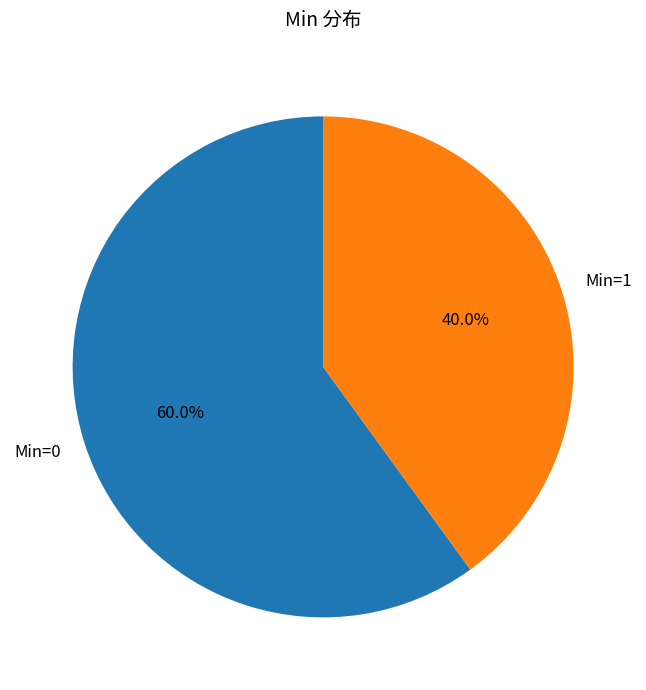

To the nearest percent, what is the difference between the largest and smallest slice percentages?

20%